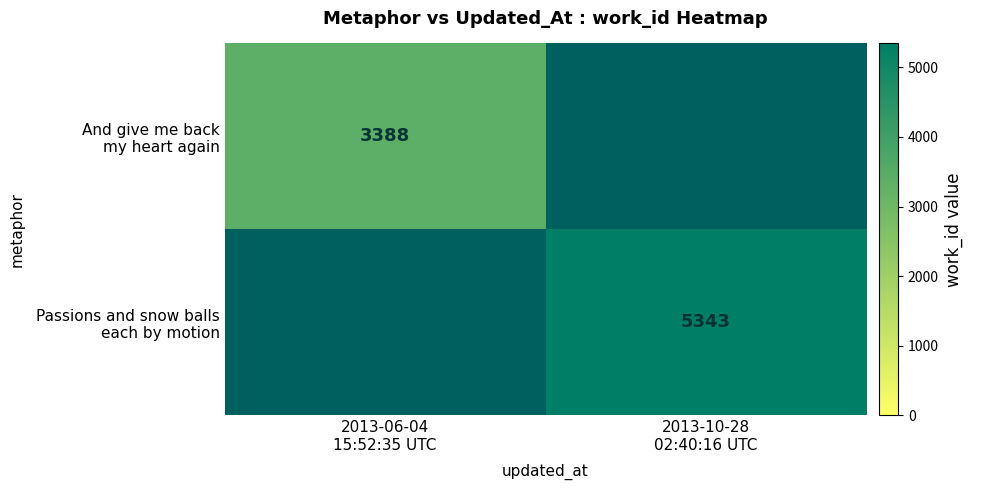

At how many categories does at least one series exceed 3939?

1